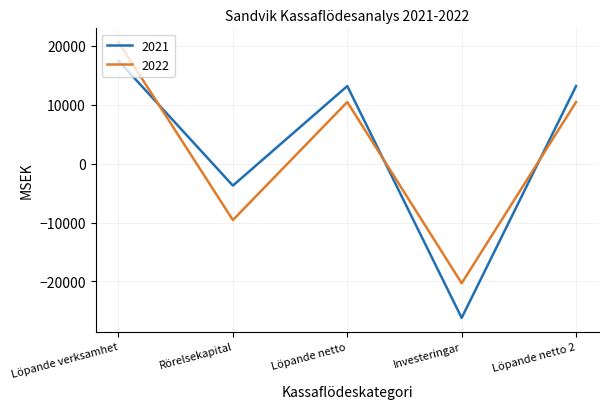

Where does the 2022 series first go above 10465?

Löpande verksamhet